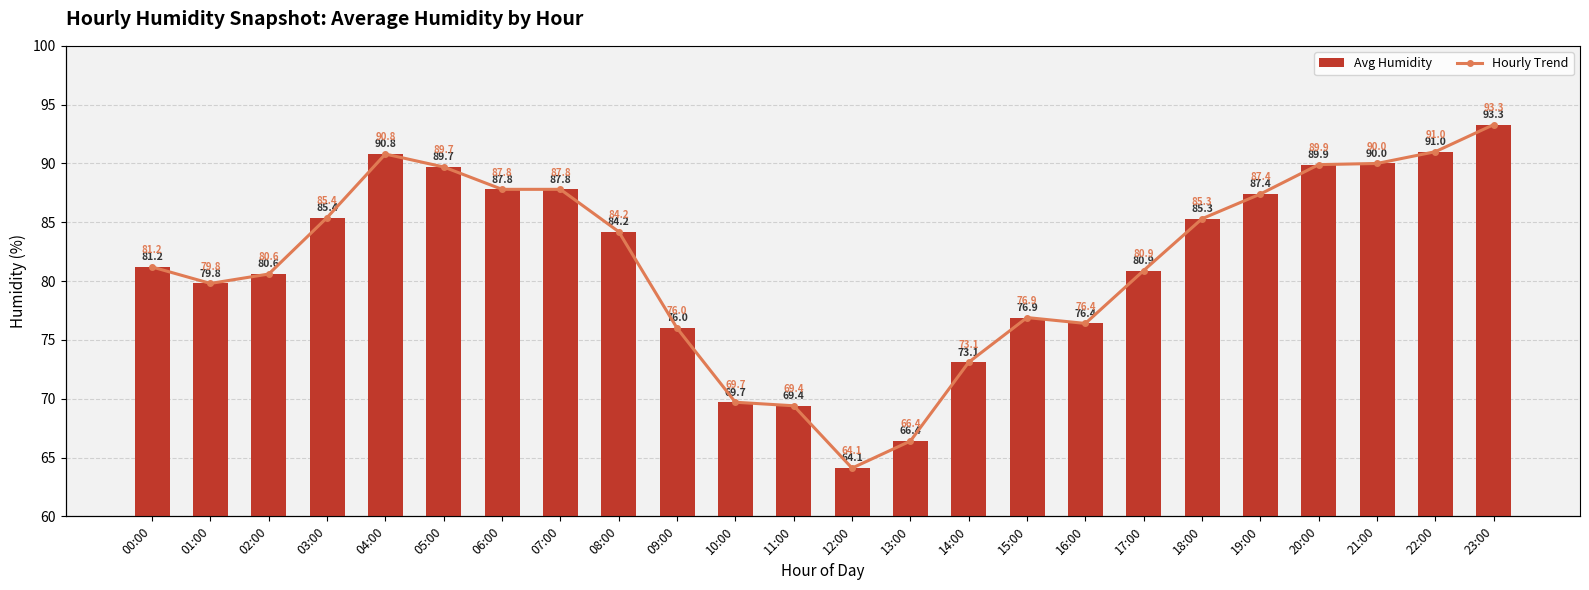

Rank the series at 09:00 from lowest to highest value.

Avg Humidity, Hourly Trend